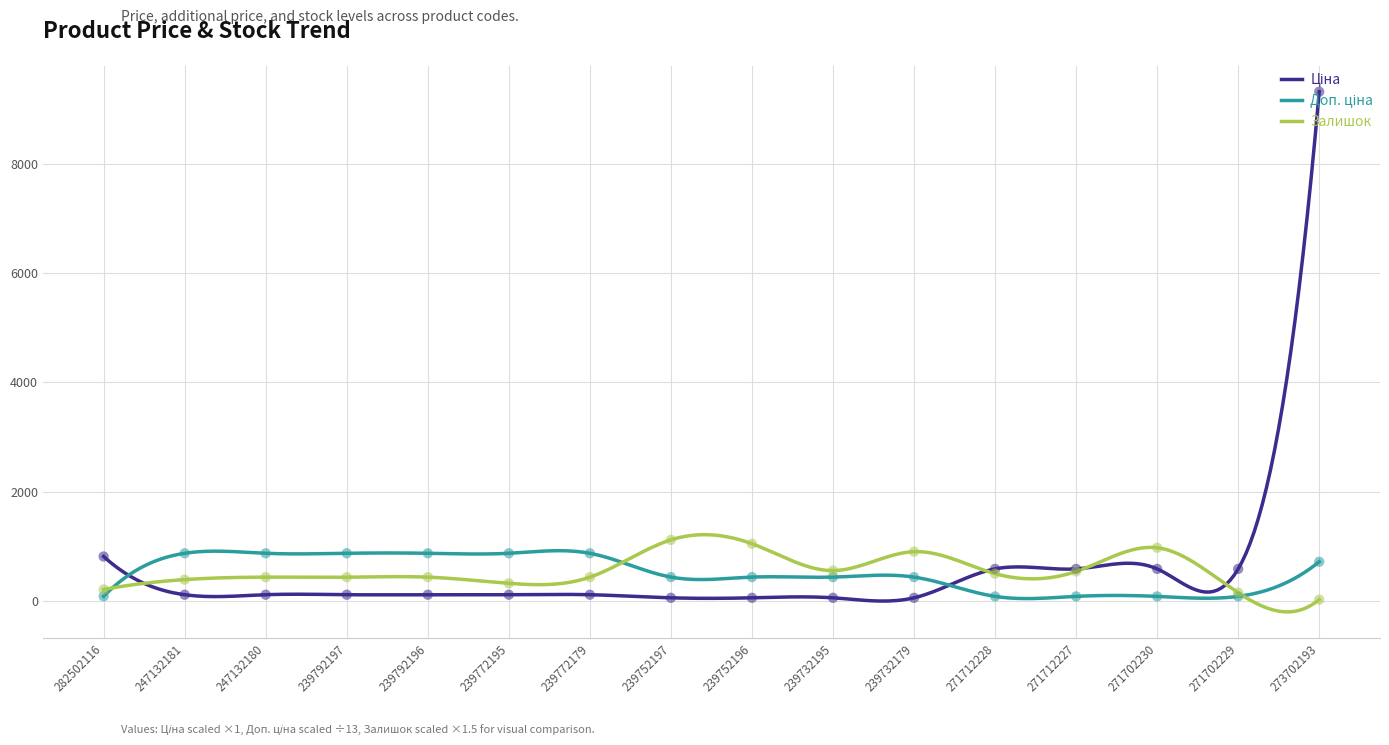

What are all the series names shown in the legend?

Ціна, Доп. ціна, Залишок